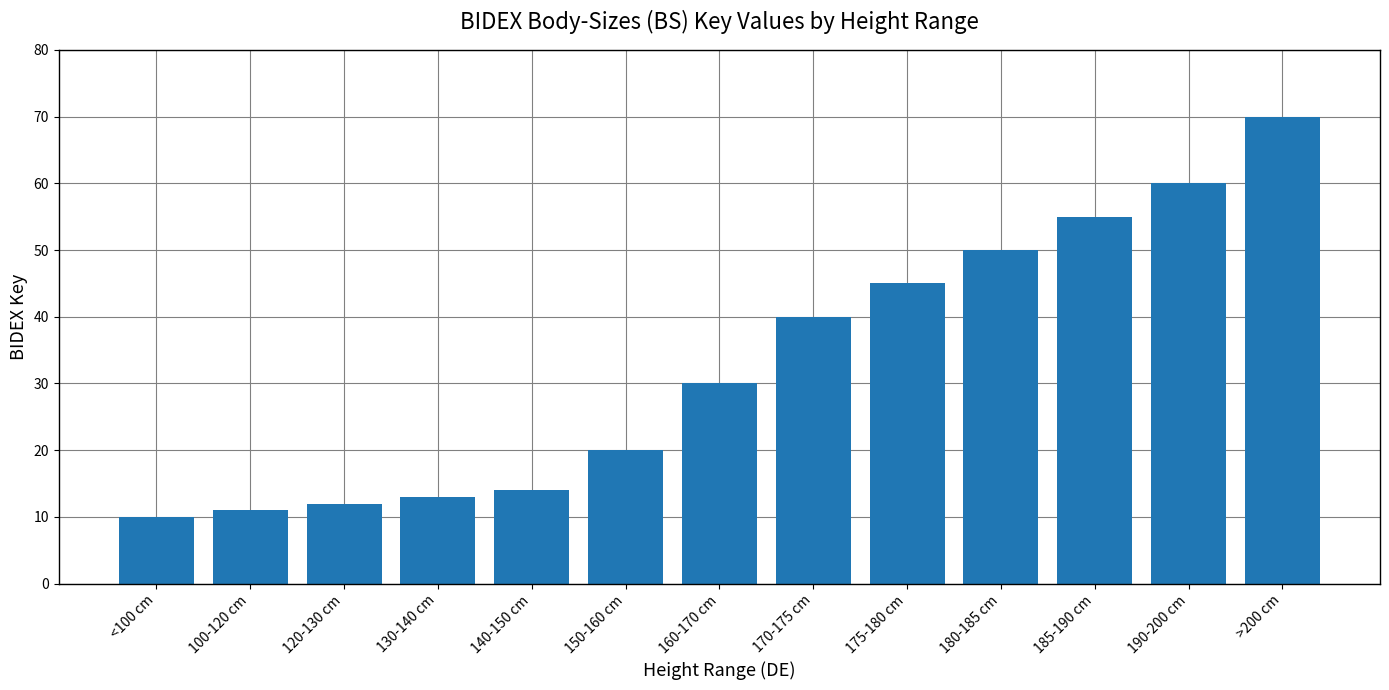

What is the ratio of the value at 130-140 cm to the value at 160-170 cm?

0.4